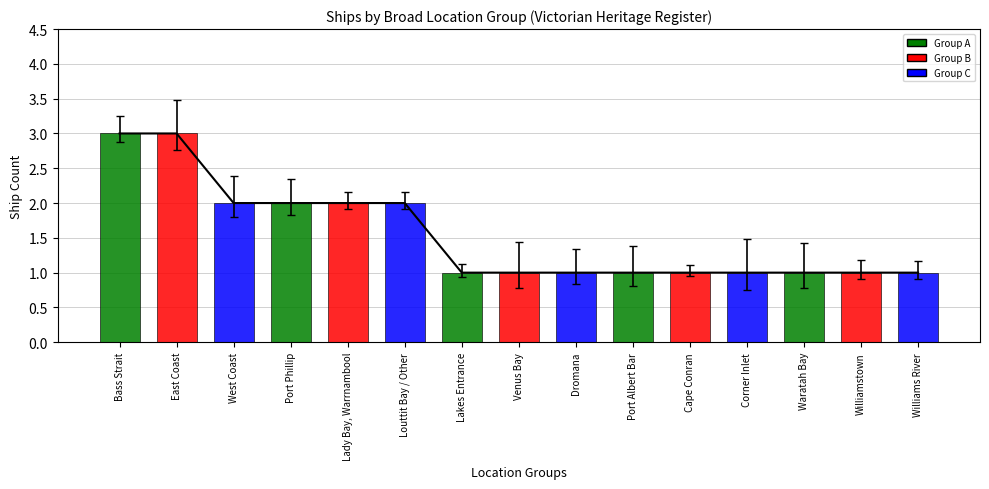

What is the difference between the maximum and minimum values?

2